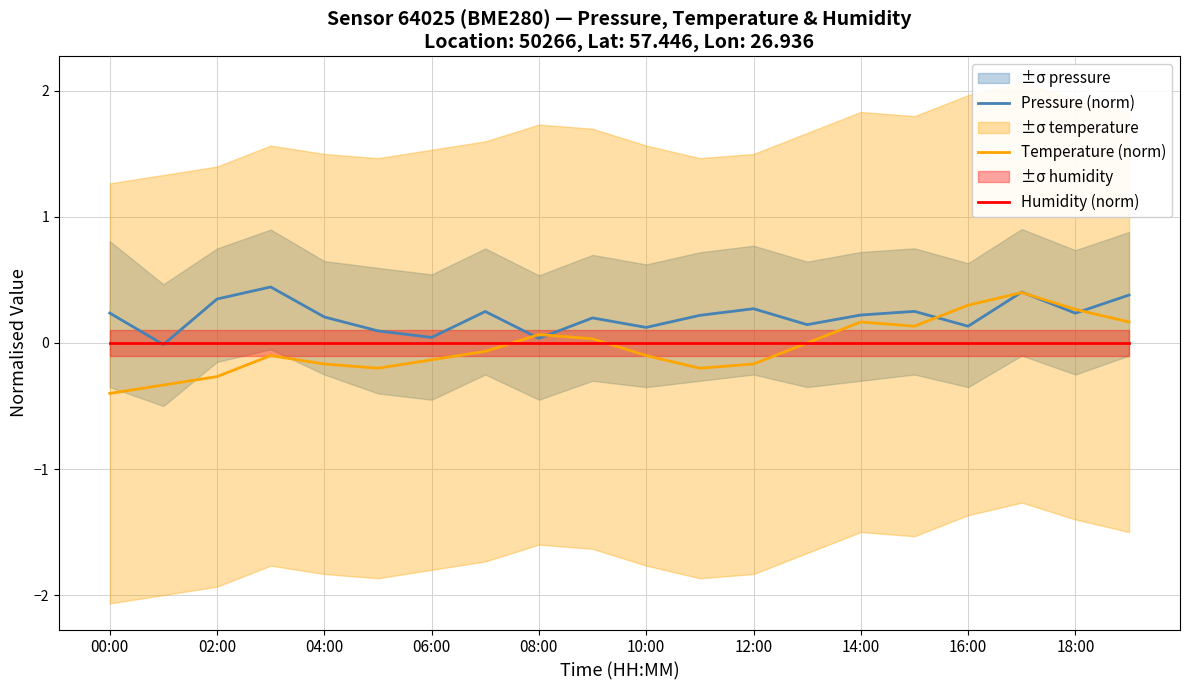

The Pressure (norm) series shows 0.1 at 16:00. True or false?

True